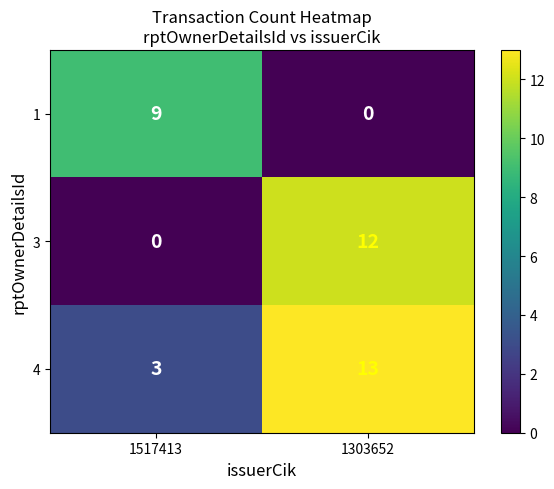

Reading left to right, extract all data points from this chart.

1: 1517413=9	1303652=0
3: 1517413=0	1303652=12
4: 1517413=3	1303652=13